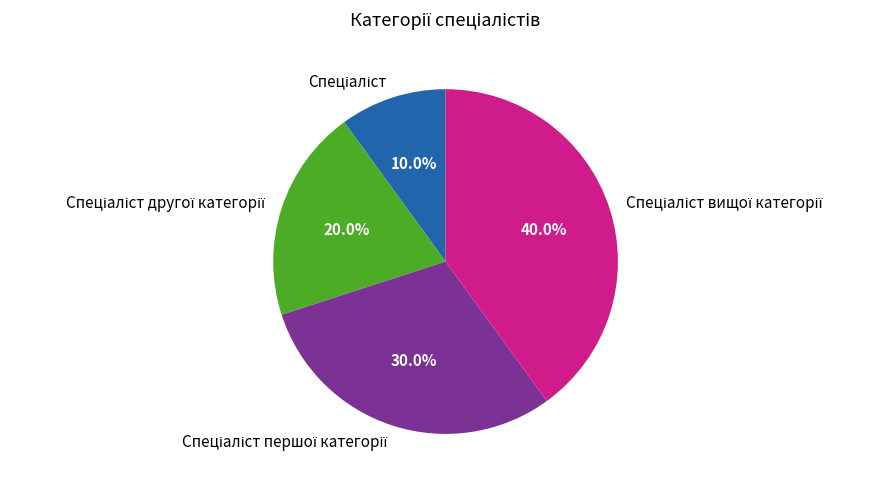

Is there a majority slice in this chart?

No